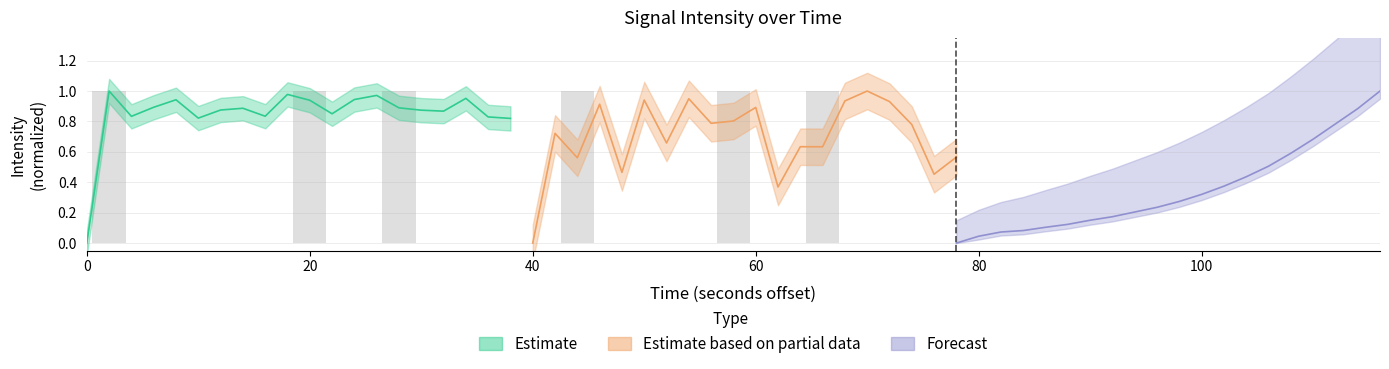

Is the value of Estimate based on partial data at 19 greater than the value of Estimate at 100?

No